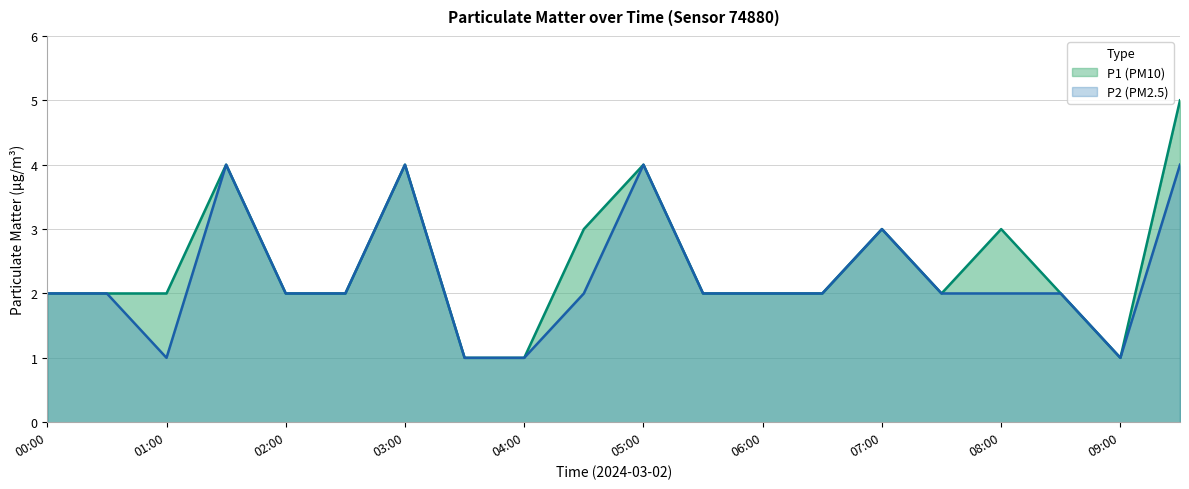

What is the difference between the P1 values at 01:30 and 04:00?

3